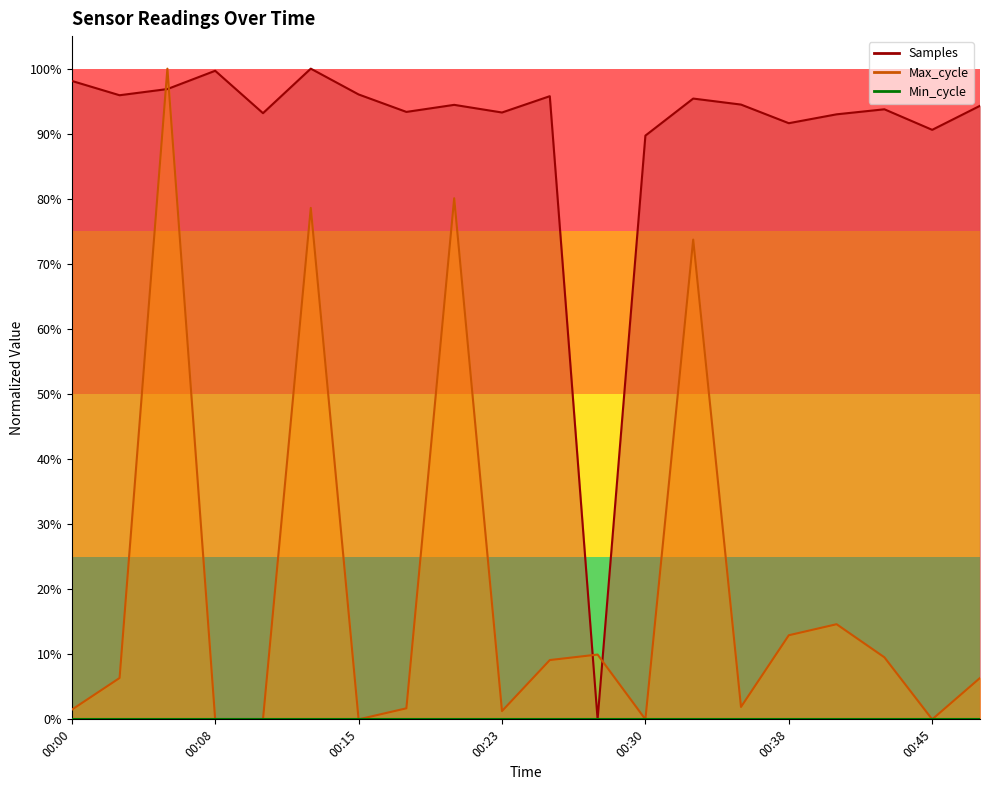

Is it true that Samples equals 1.4 at 00:48?

False